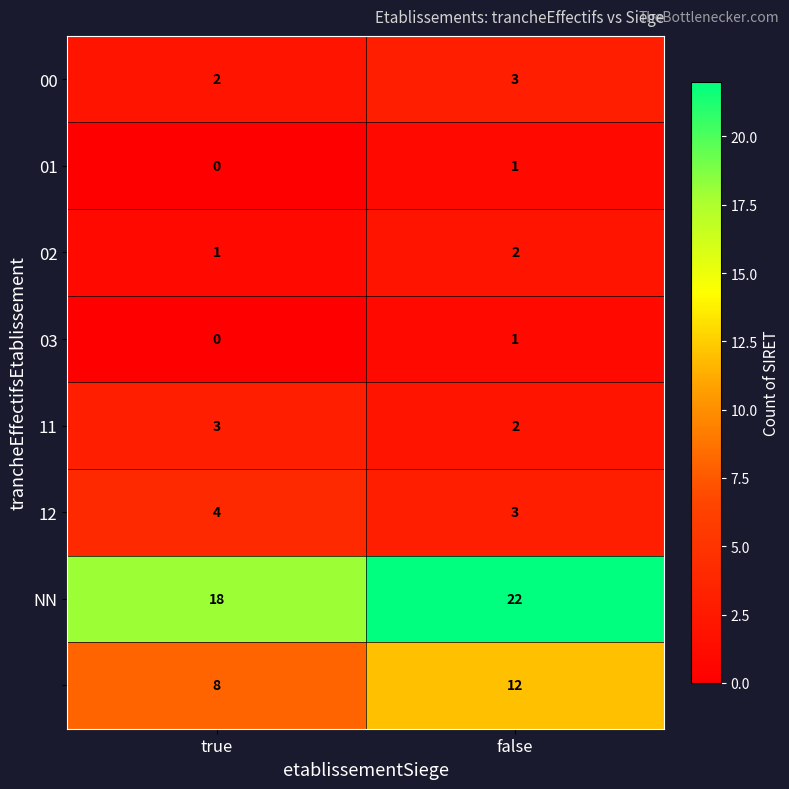

What is the maximum value shown in the chart?

22